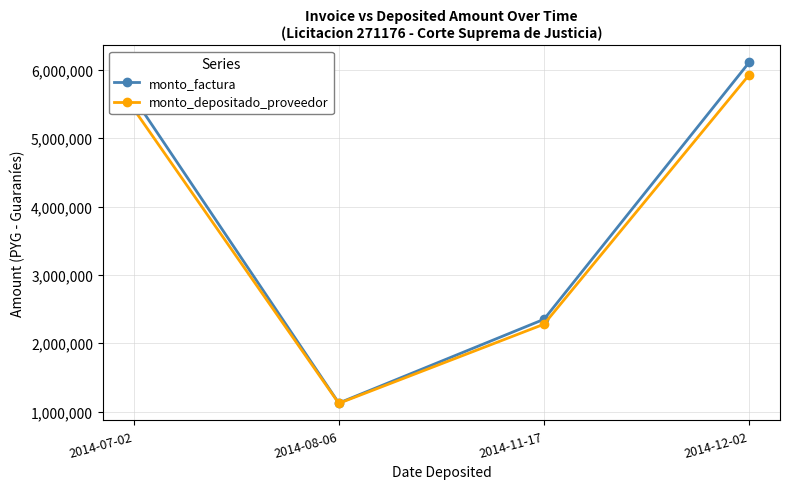

Which series has the widest spread of values?

monto_factura